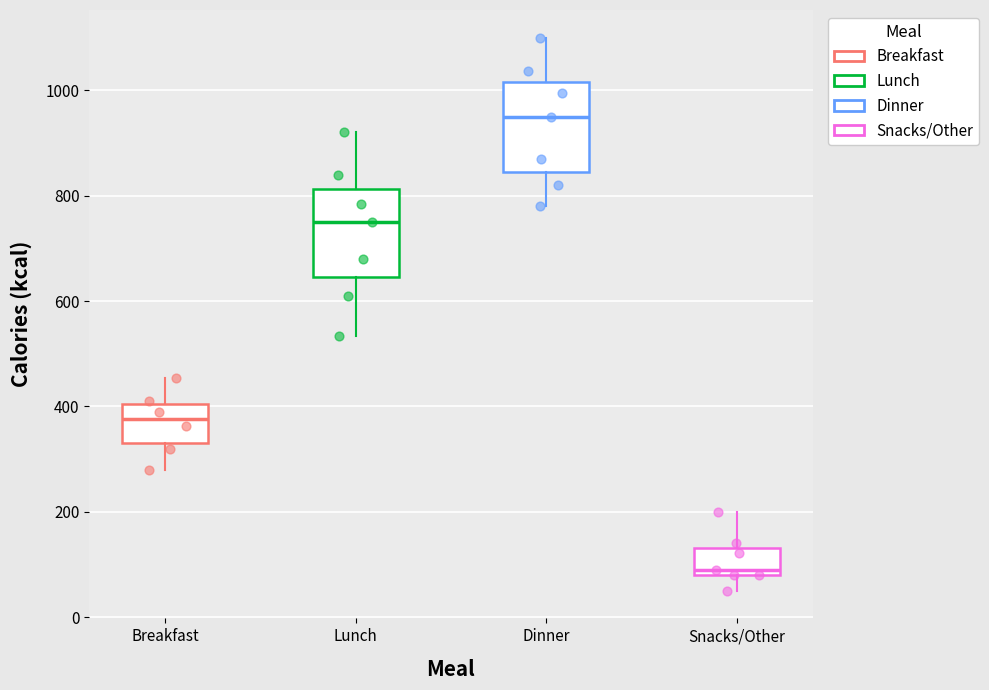

Reading left to right, transcribe this box plot: for each box, give where its median line is, the range the box spans, and where its two whiskers end, as read against the y-axis. The values are not printed on the chart, so give them approximately, as read against the axis.

Breakfast: median 380, box 340 to 400, whiskers 280 to 460
Lunch: median 760, box 640 to 820, whiskers 540 to 920
Dinner: median 960, box 840 to 1020, whiskers 780 to 1100
Snacks/Other: median 100, box 80 to 140, whiskers 60 to 200